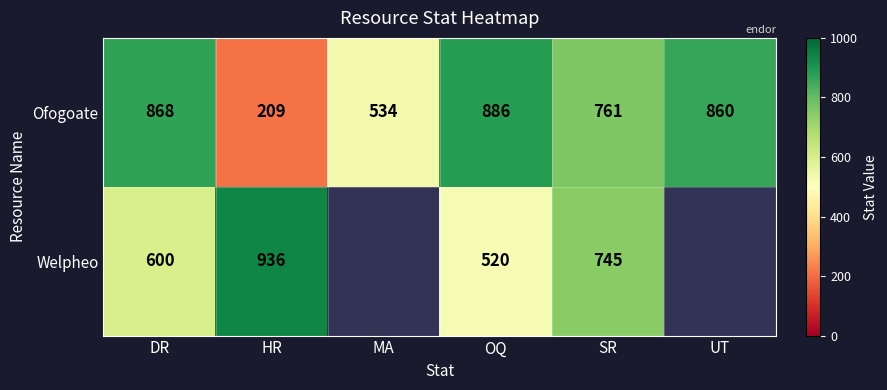

What is the difference between the Ofogoate values at OQ and UT?

26